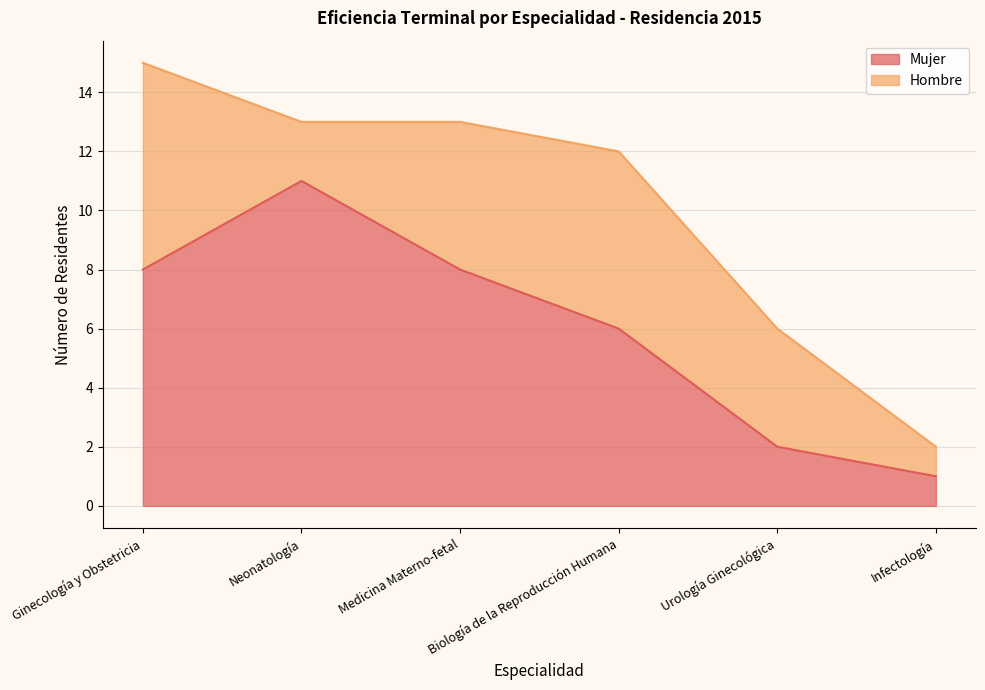

At which label is the value closest to 6?

Biología de la Reproducción Humana